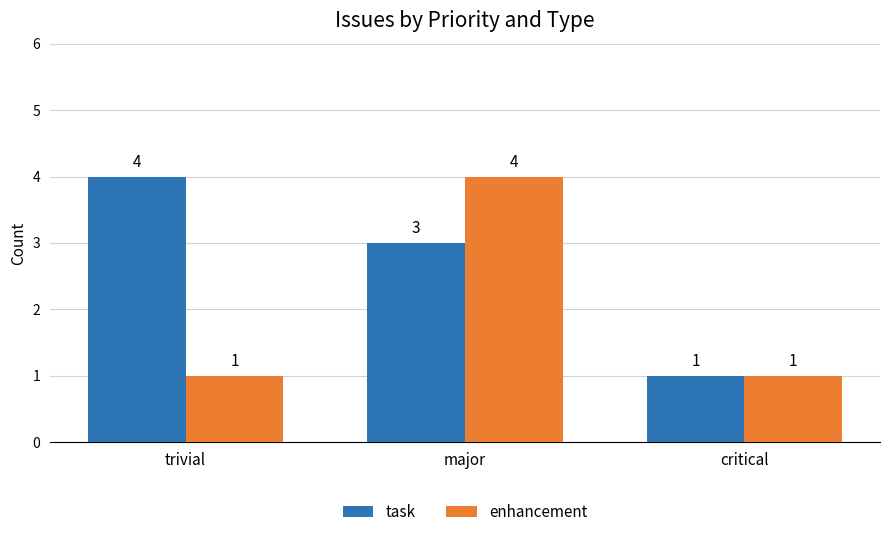

Rank the series by their average value, from highest to lowest.

task, enhancement